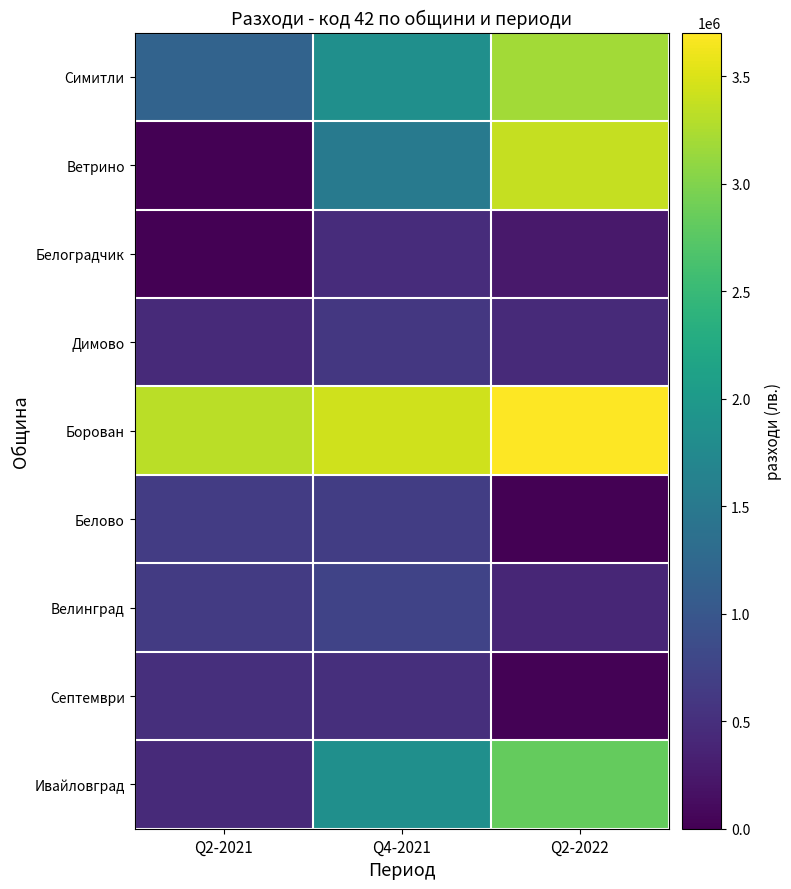

Between Q2-2022 and Q2-2021, which is larger?

Q2-2022